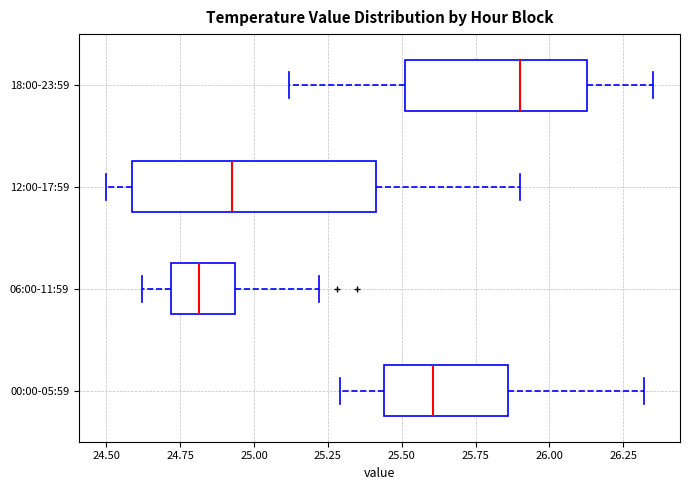

Which box is the widest, from its left edge to its right edge?

12:00-17:59